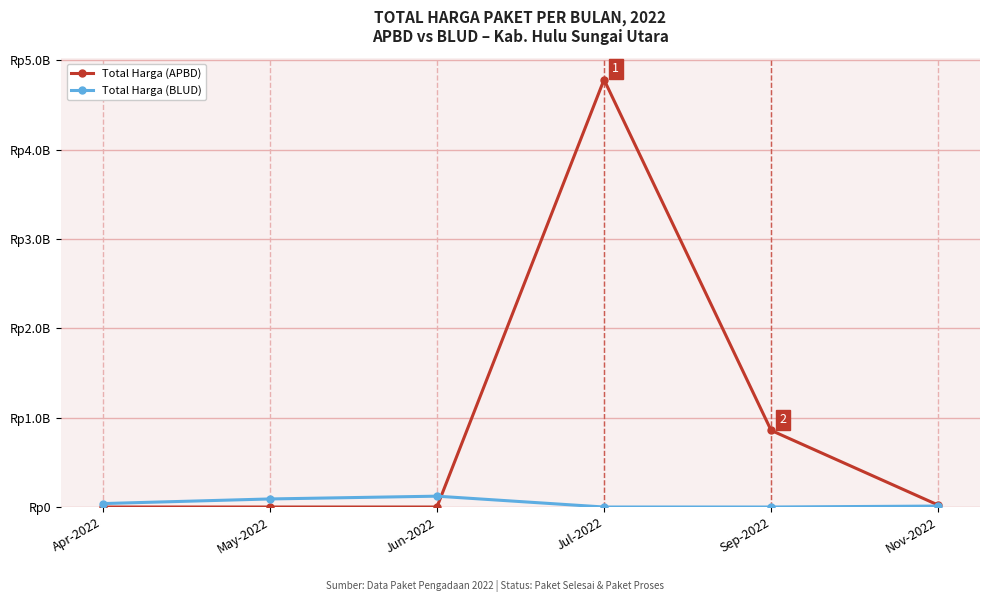

True or false: Total Harga (BLUD) has more than 2 points higher than both neighbors.

False